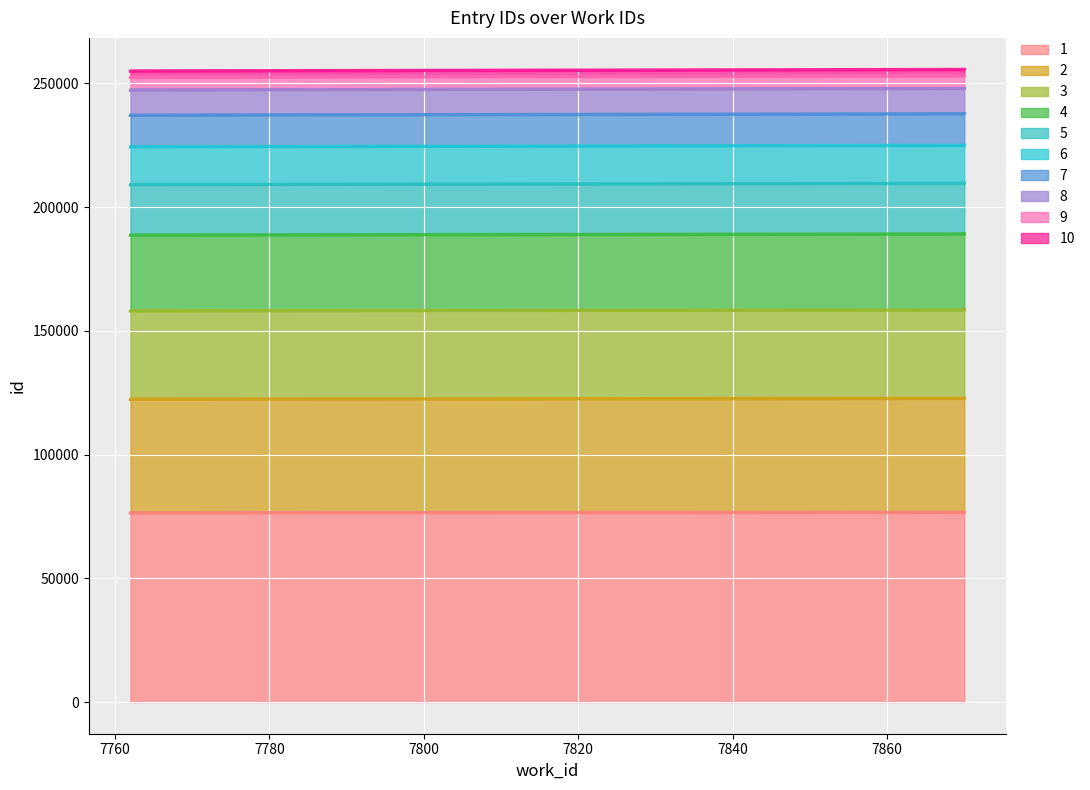

Which category has the lowest value across all series?

7762